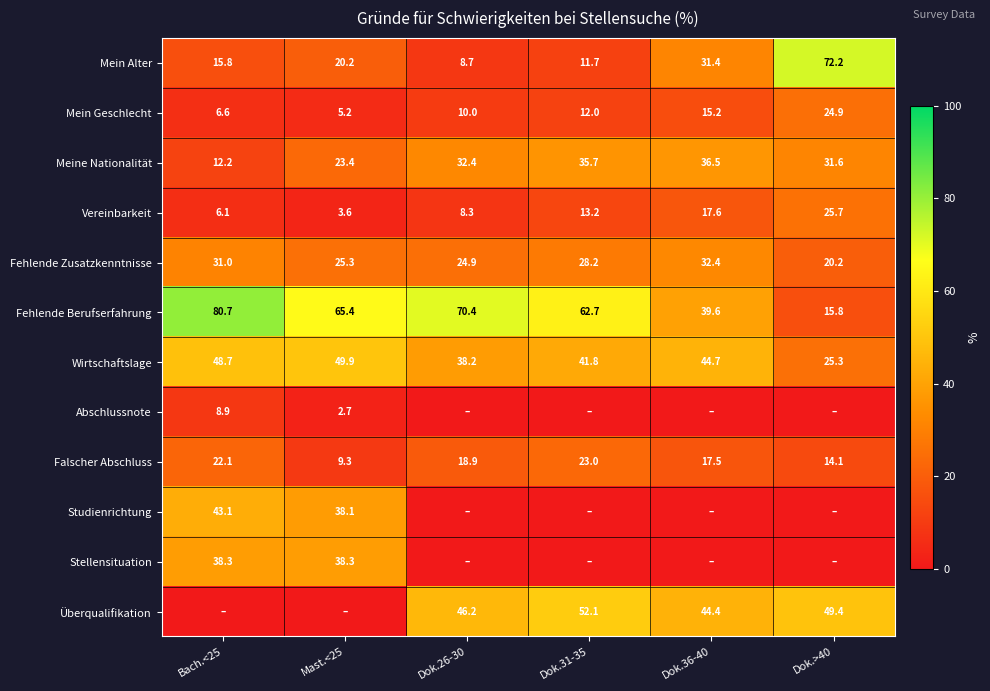

What is the highest value of the Mein Geschlecht series?

24.9